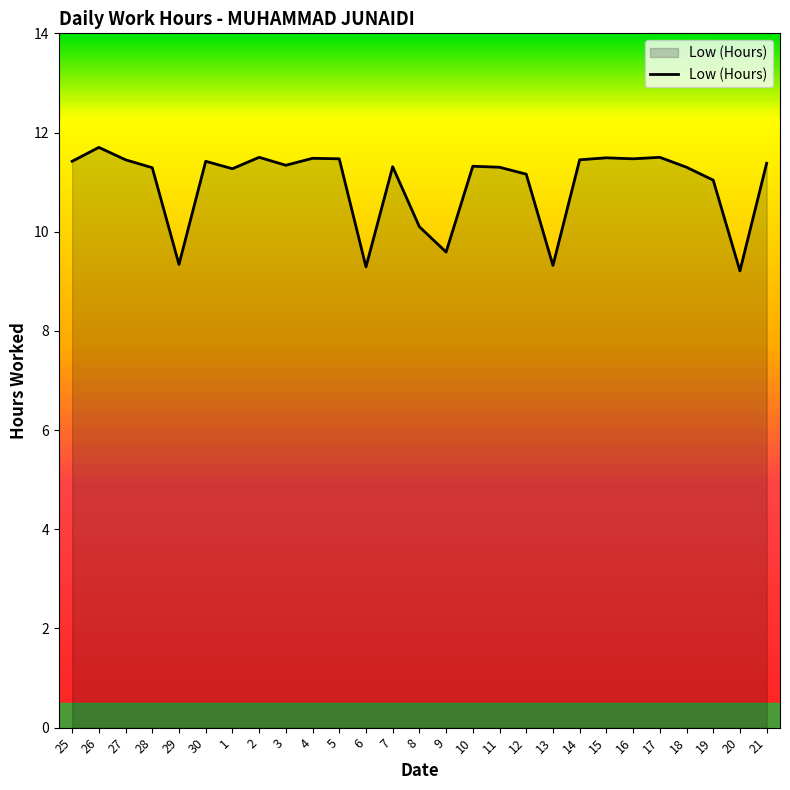

What position from the left is 17?

23